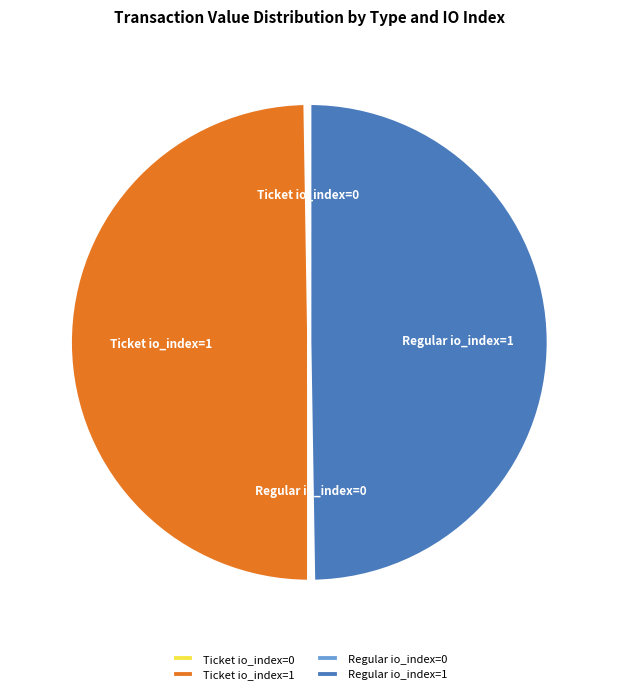

What is the ratio of the value at Ticket io_index=1 to the value at Regular io_index=1?

1.0